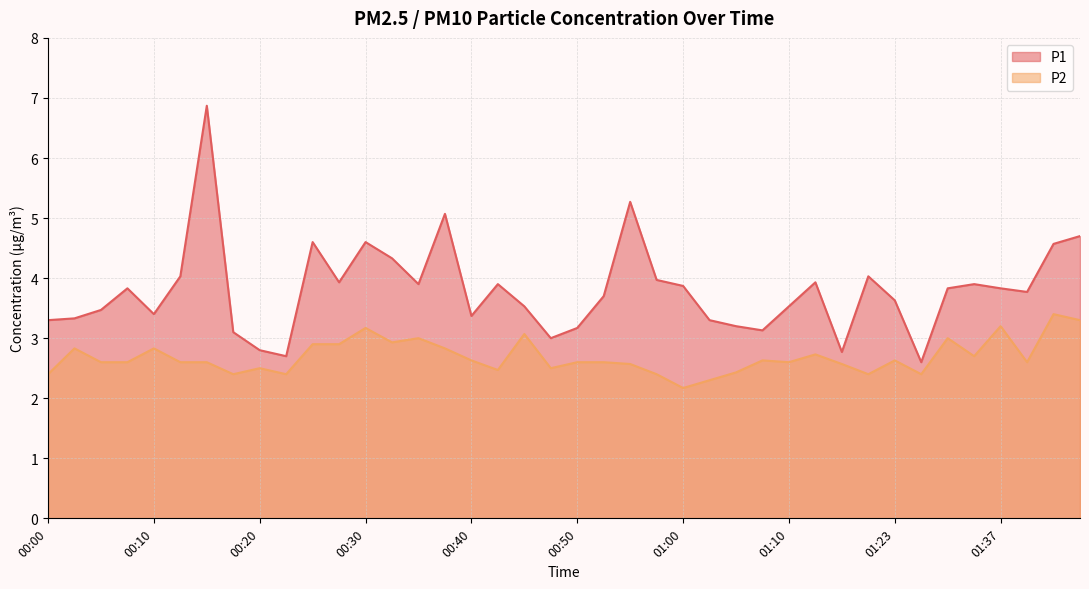

Is it true that P2 equals 0.7 at 01:23?

False